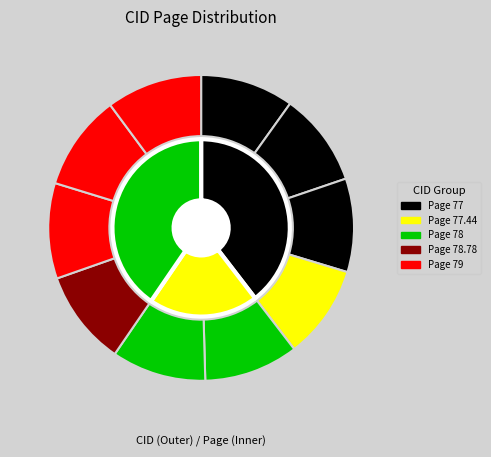

True or false: 2126 accounts for 10% of the total.

True